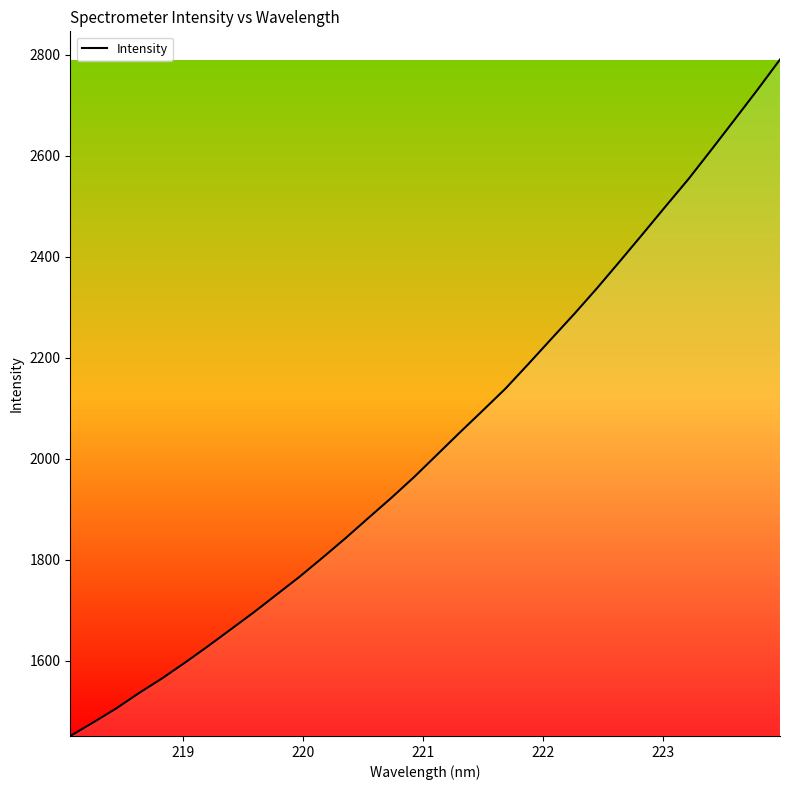

True or false: the data has more than 0 interior local peaks.

False